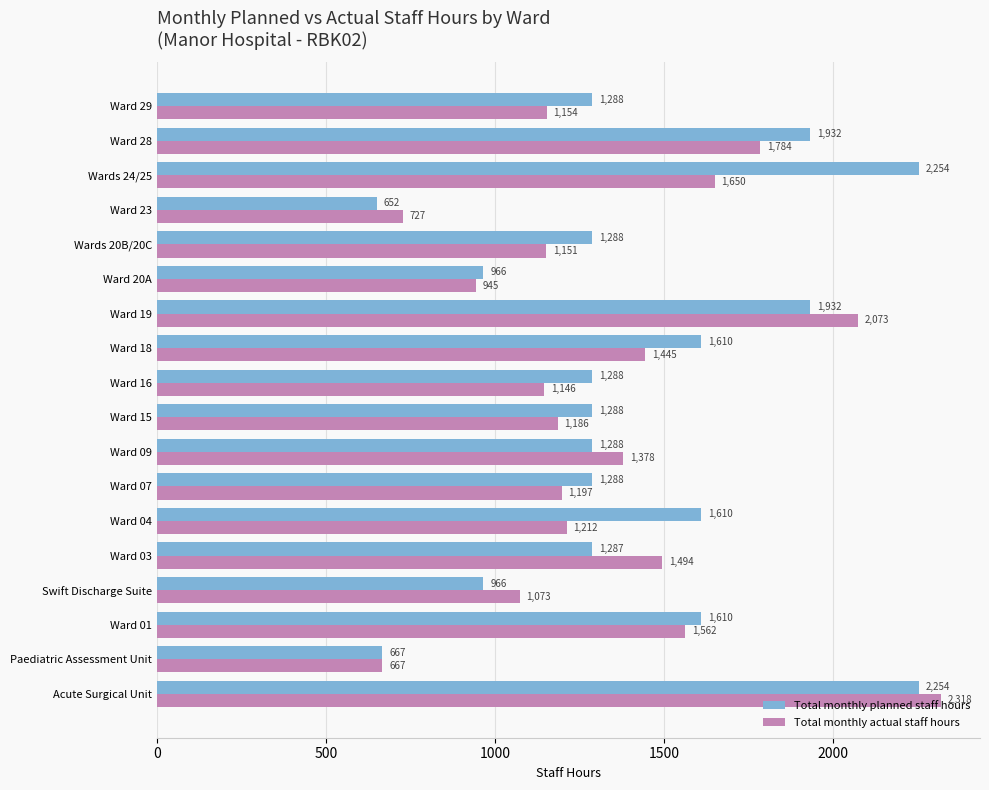

How many series are shown in this chart?

2